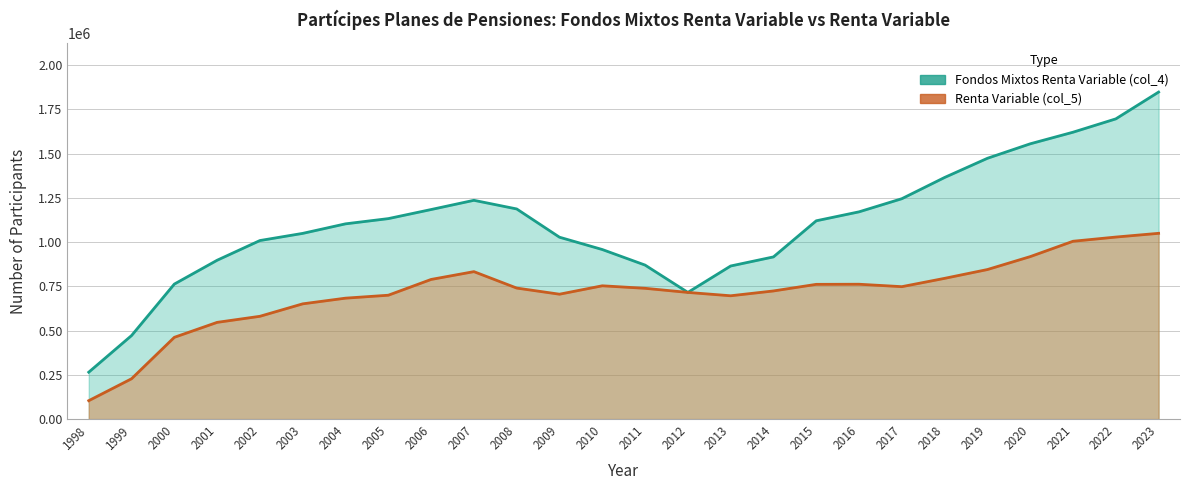

What is the total value across all series at 1998?

369216